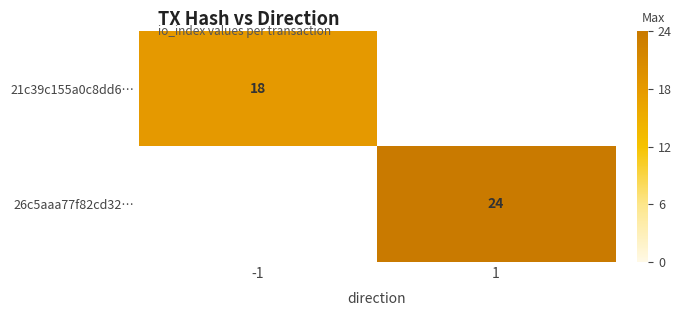

What is the minimum value shown in the chart?

18.0